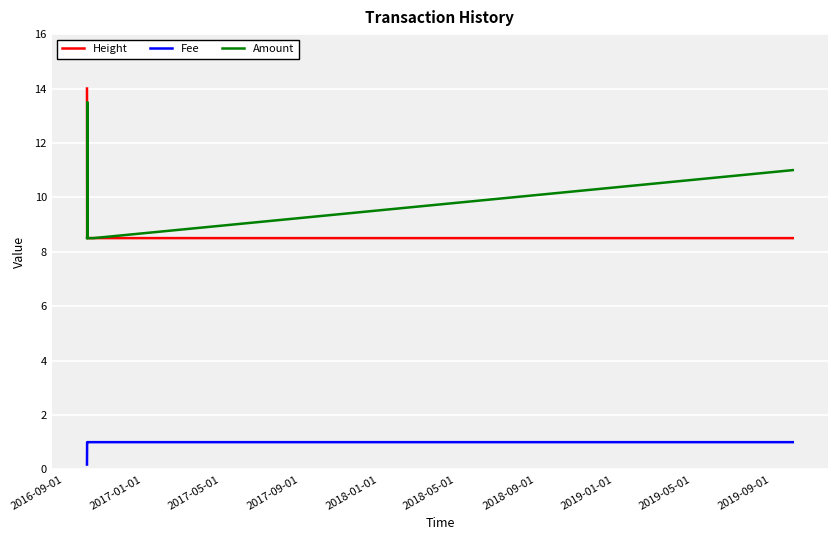

What is the lowest value of the Amount series?

8.5